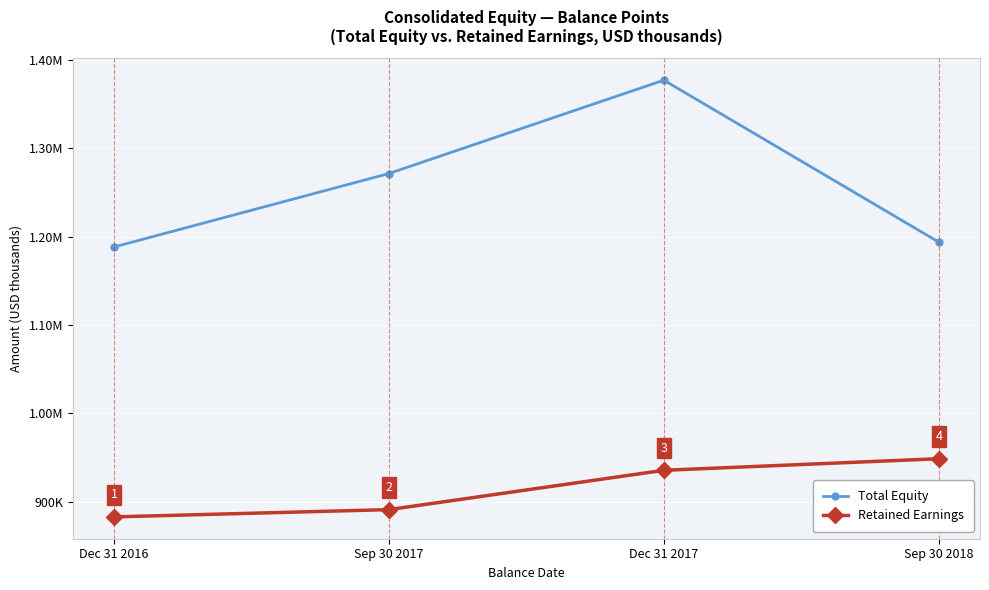

What are all the series names shown in the legend?

Total Equity, Retained Earnings